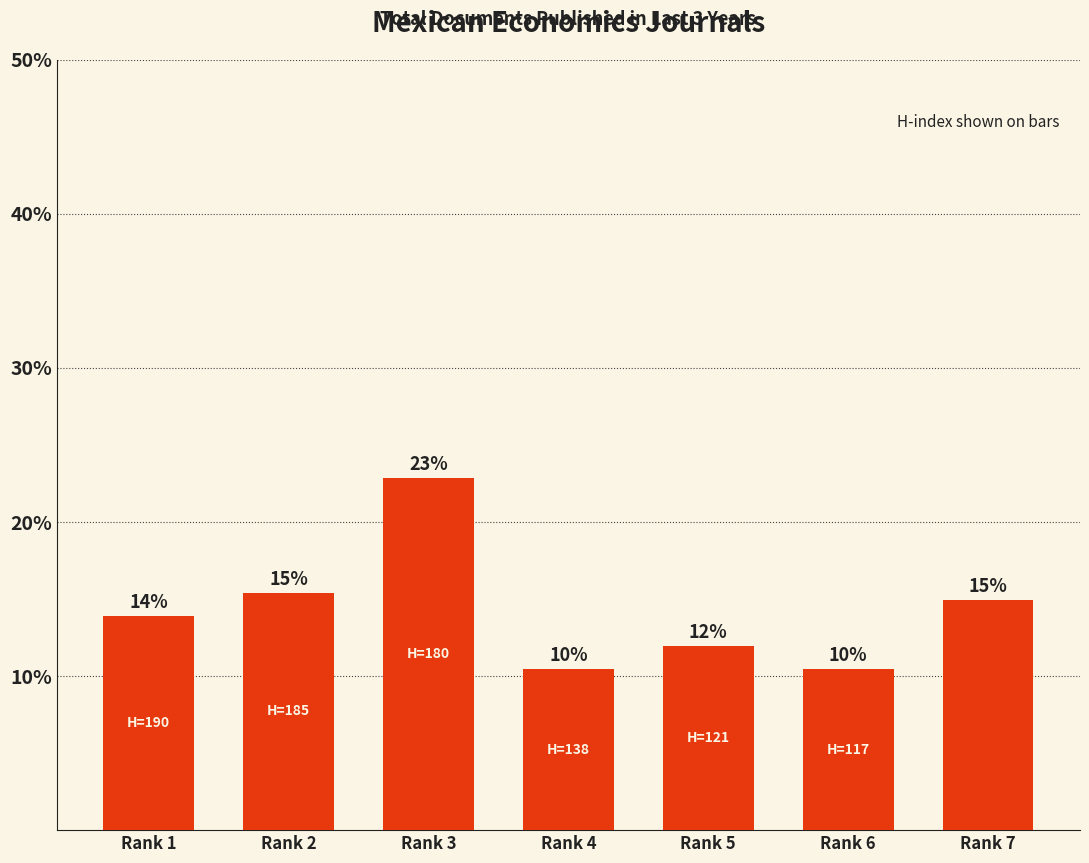

Approximately how many times larger is the value at Rank 6 compared to Rank 2?

0.7